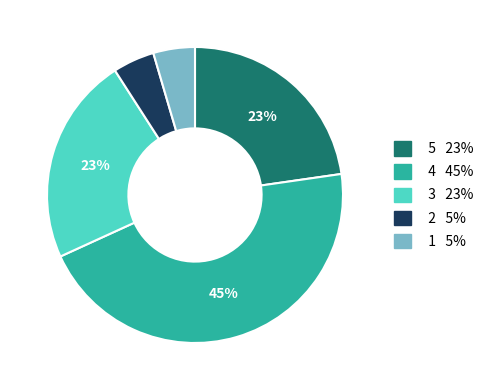

To the nearest percent, what is the average slice percentage?

20%